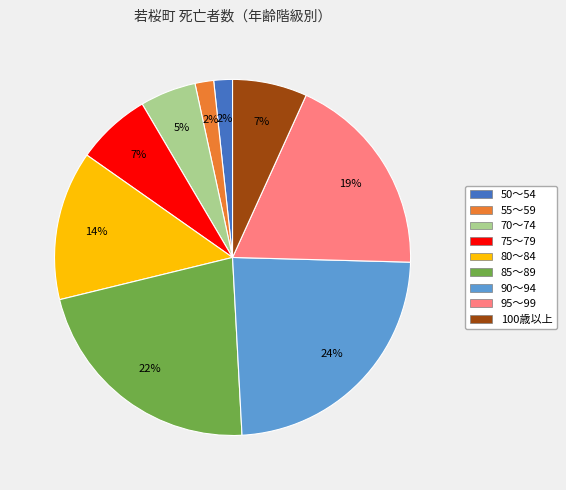

Does any single category account for the majority?

No